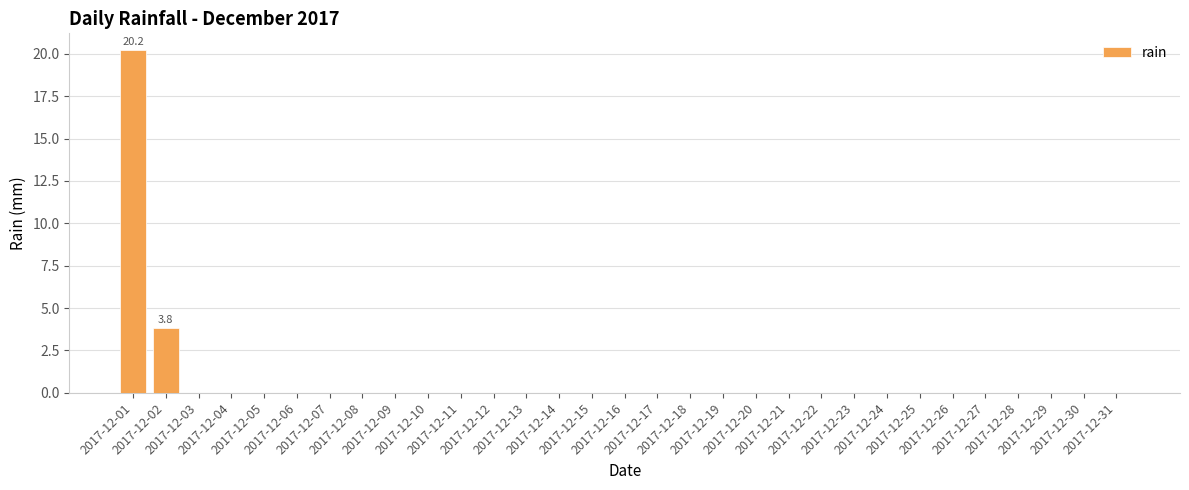

What is the sum of all values?

24.0